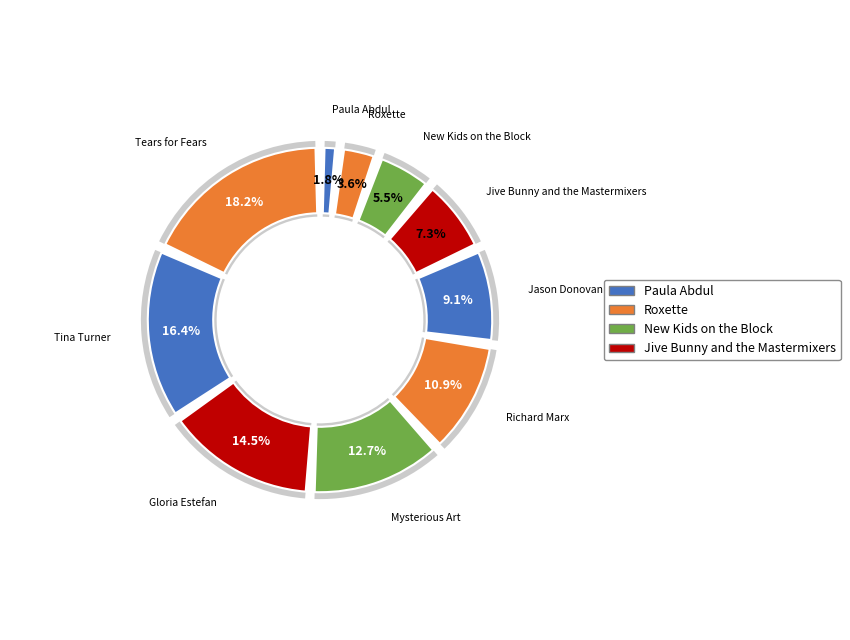

What is the largest slice in the pie chart?

Tears for Fears